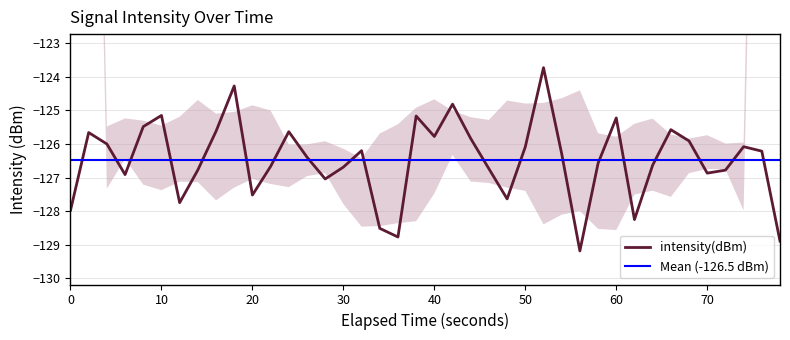

Is it true that intensity(dBm) equals -85.4 at 60?

False